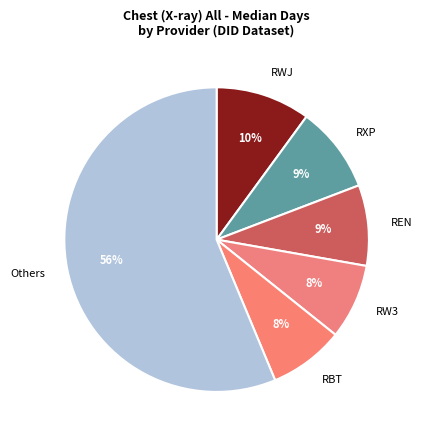

Do REN and RBT together represent more than half of the pie?

No